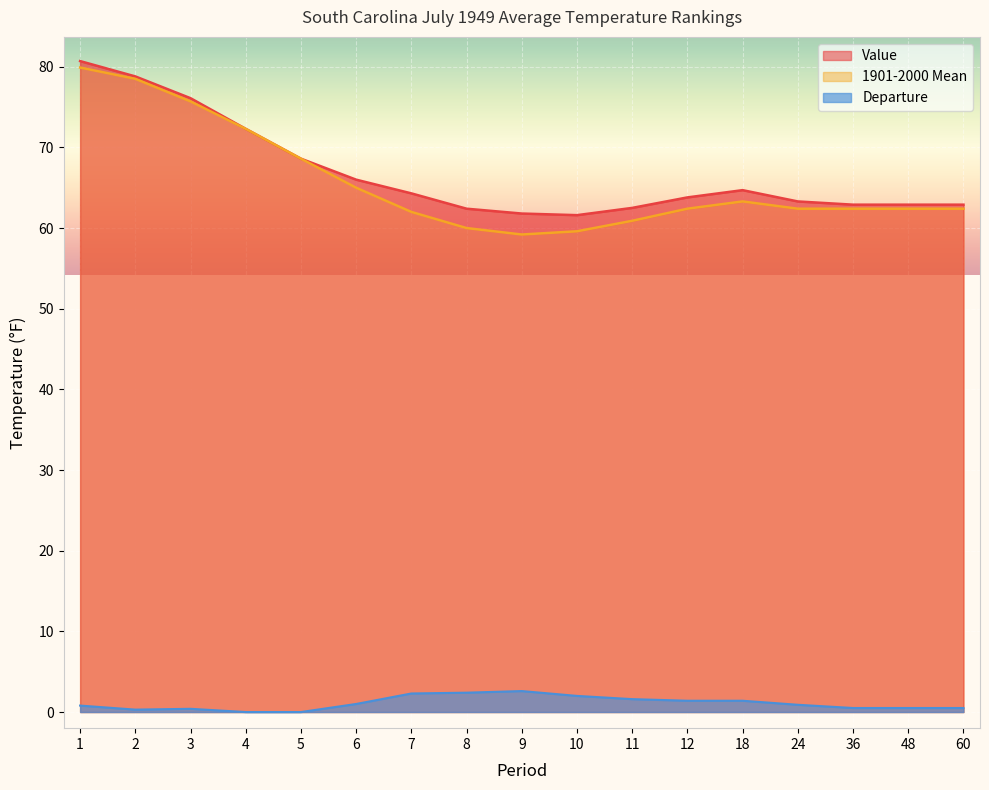

True or false: 1901-2000 Mean has a value of 62.4 at 48.

True